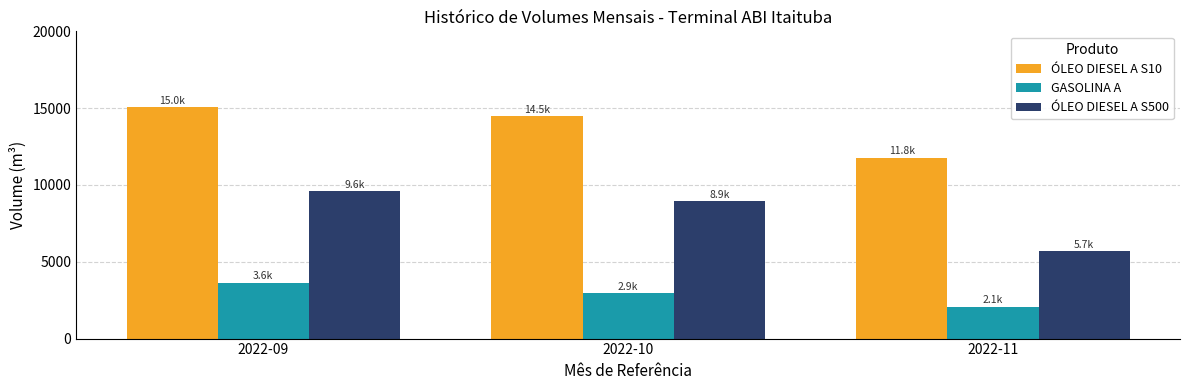

List the labels in order of ÓLEO DIESEL A S500 value, largest first.

2022-09, 2022-10, 2022-11